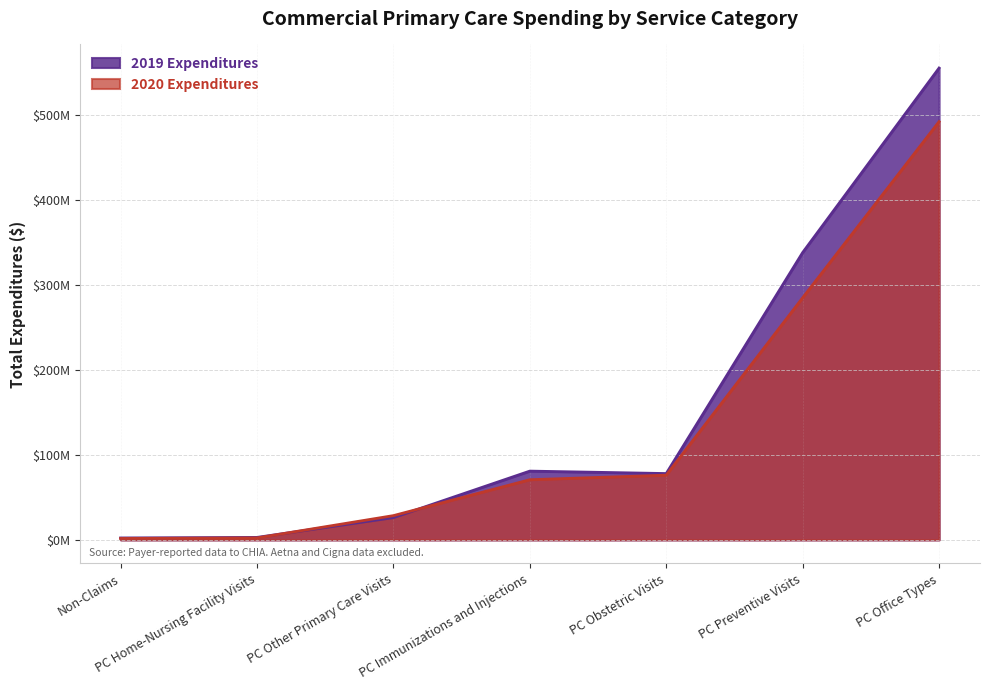

What is the label of the 6th point from the right?

PC Home-Nursing Facility Visits